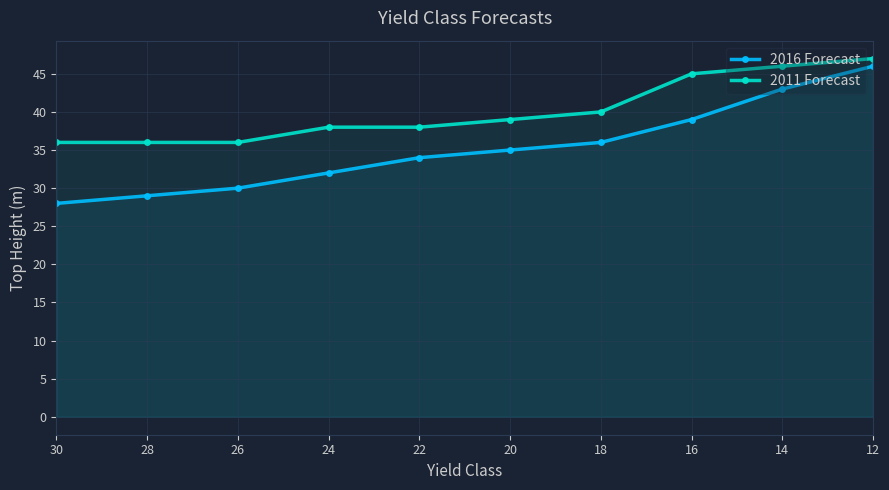

Reading left to right, extract all data points from this chart.

2016 Forecast: 28	29	30	32	34	35	36	39	43	46
2011 Forecast: 36	36	36	38	38	39	40	45	46	47